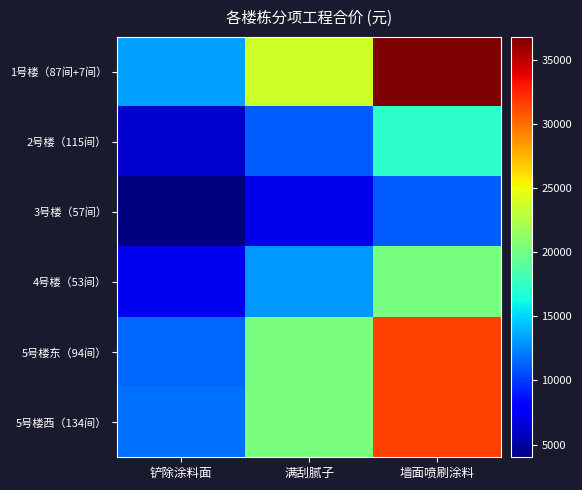

Which label corresponds to the largest value in the chart?

墙面喷刷涂料